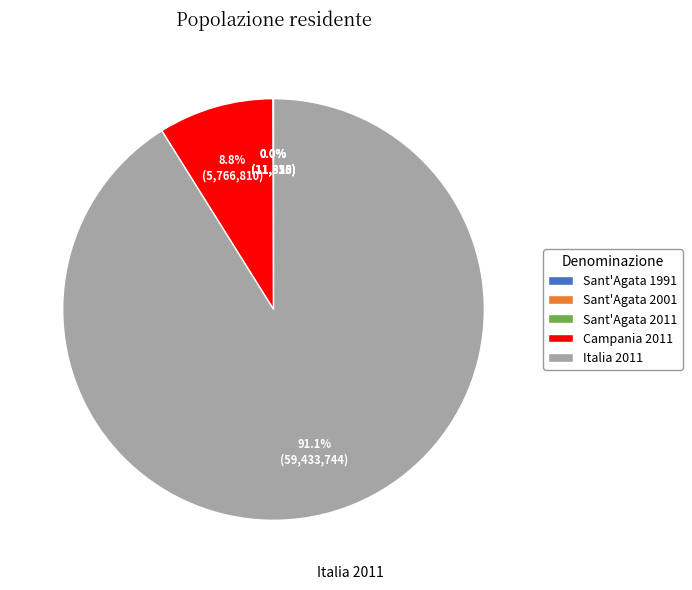

What is the majority slice?

Italia 2011